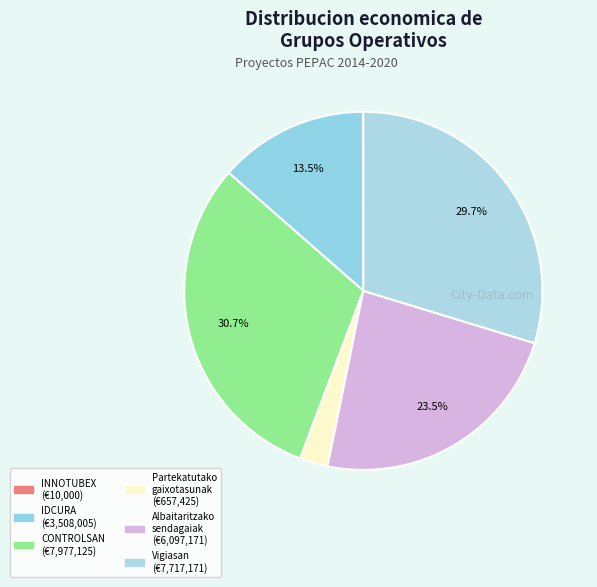

Does any single category account for the majority?

No